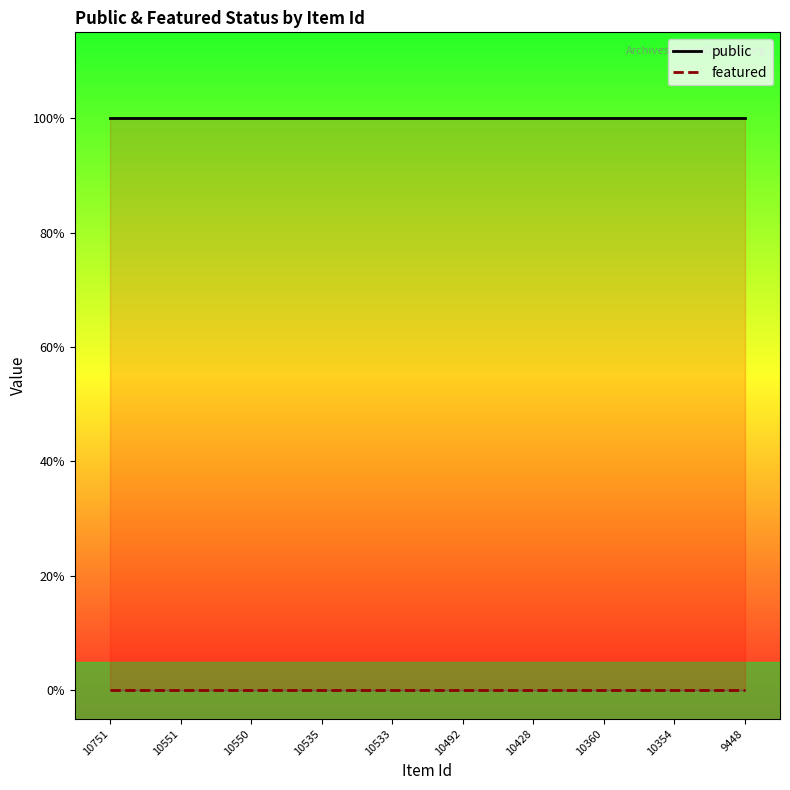

What is the value of the public point at the 4th from the left?

1